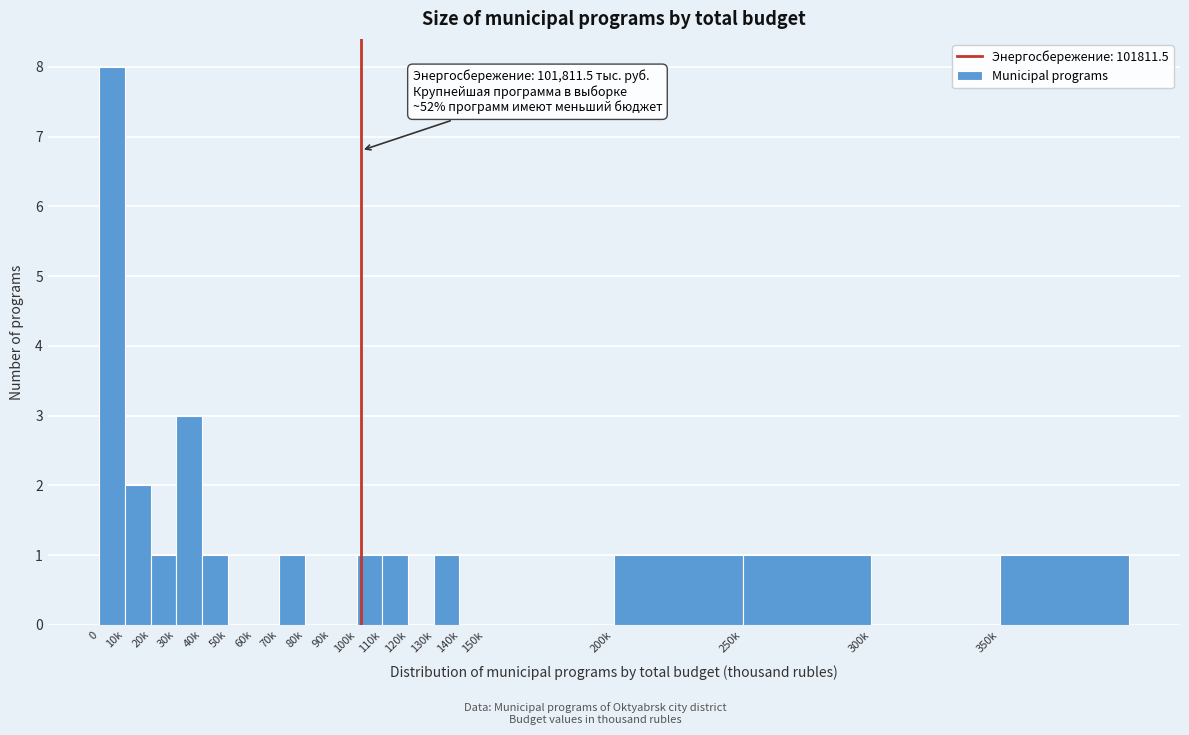

Reading right to left, list all the values displayed in this chart.

350k=1	300k=0	250k=1	200k=1	150k=0	140k=0	130k=1	120k=0	110k=1	100k=1	90k=0	80k=0	70k=1	60k=0	50k=0	40k=1	30k=3	20k=1	10k=2	0=8